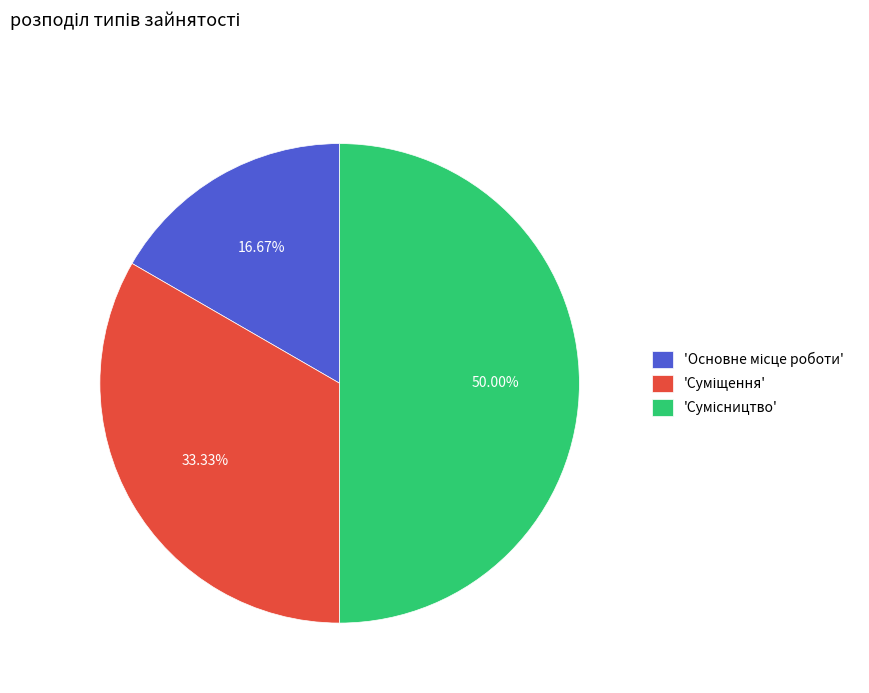

How many segments does this pie chart have?

3